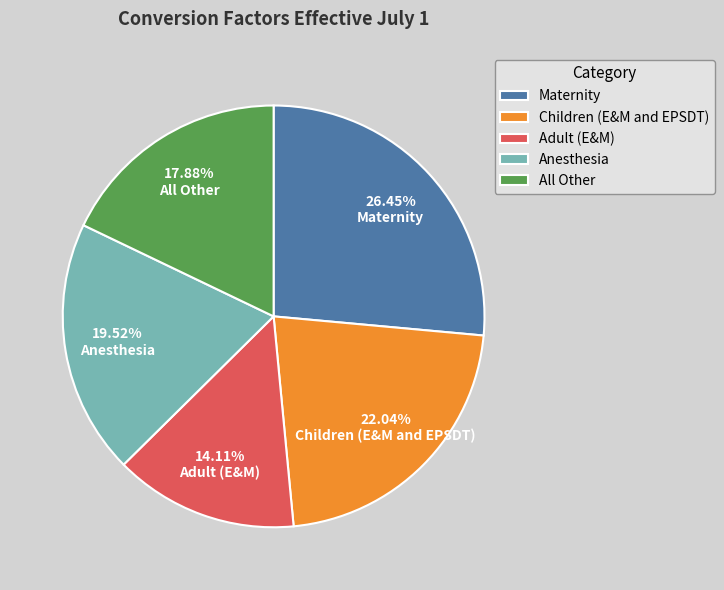

Which category has the biggest portion of the pie?

Maternity